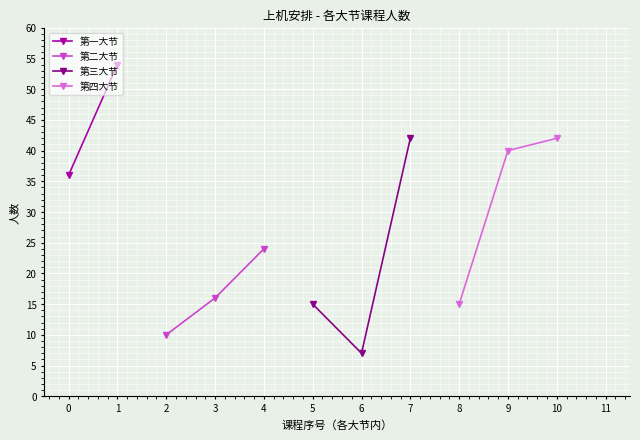

What is the value of the 第二大节 point at the 1st from the left?

10